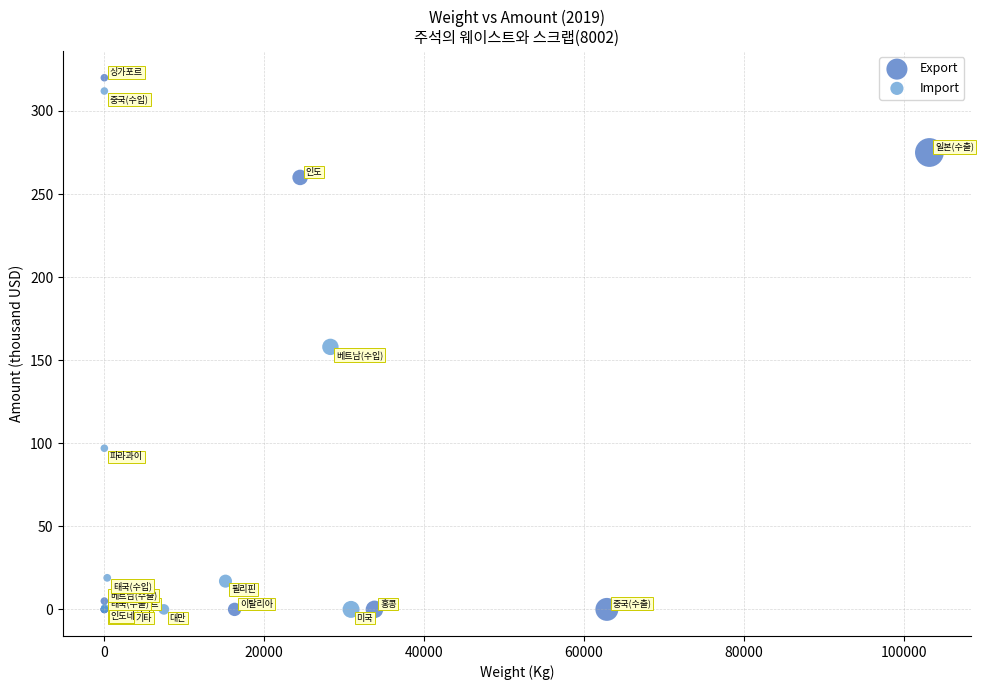

Which series contains the highest Y value?

Export